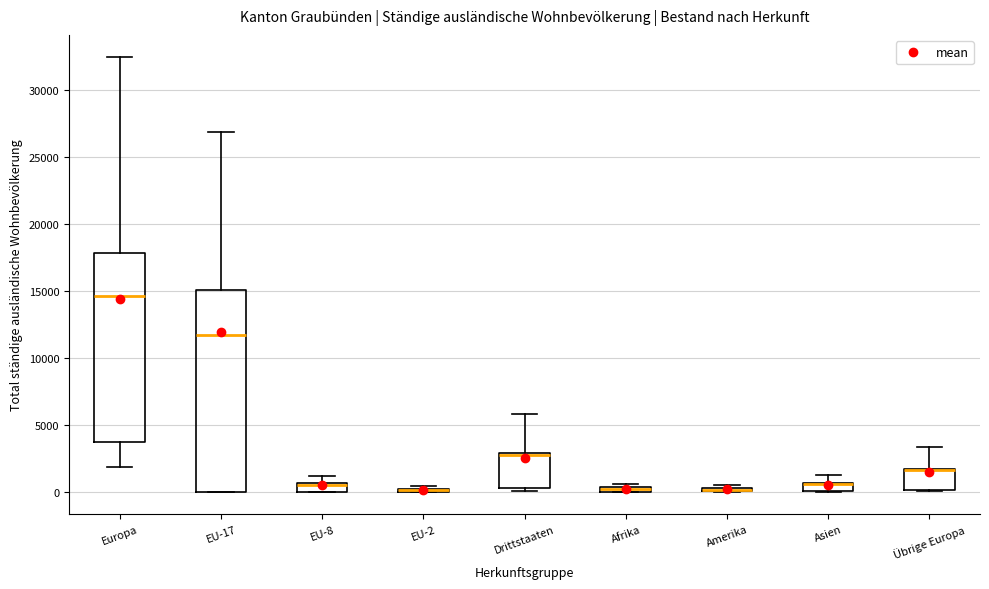

Comparing the boxes themselves (not the whiskers), which one is the tallest?

EU-17